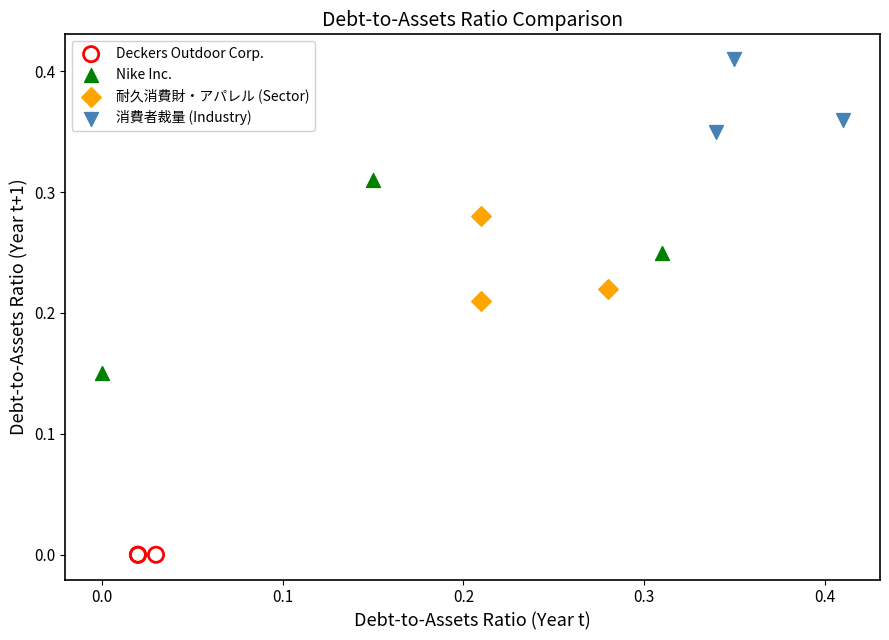

Which series reaches the minimum Y coordinate?

Deckers Outdoor Corp.